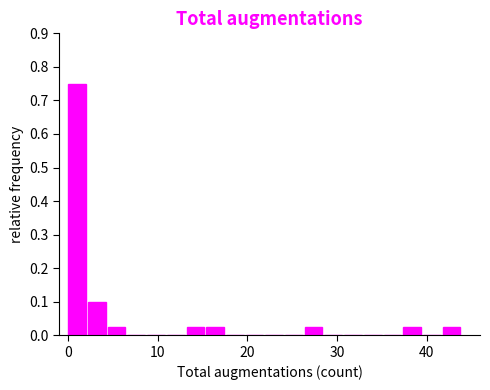

Read against the x-axis, roughly where is the centre of the tallest bar?

1